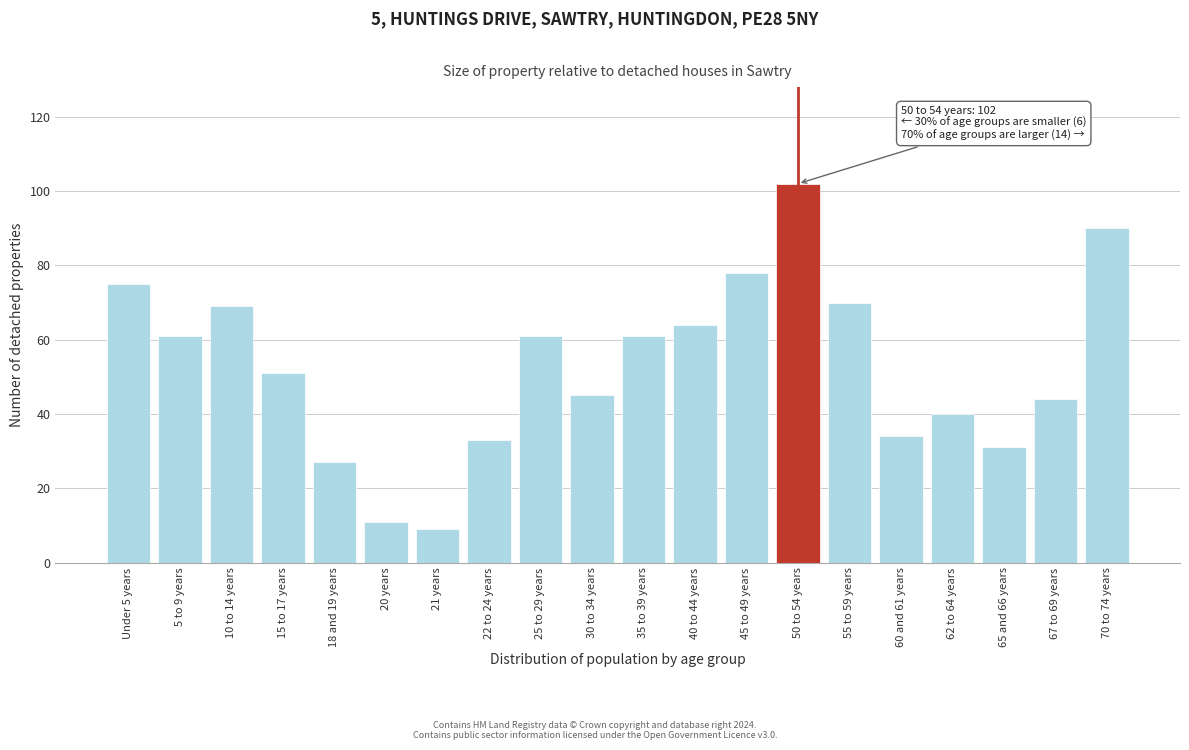

Reading left to right, extract all data points from this chart.

Under 5 years=75	5 to 9 years=61	10 to 14 years=69	15 to 17 years=51	18 and 19 years=27	20 years=11	21 years=9	22 to 24 years=33	25 to 29 years=61	30 to 34 years=45	35 to 39 years=61	40 to 44 years=64	45 to 49 years=78	50 to 54 years=102	55 to 59 years=70	60 and 61 years=34	62 to 64 years=40	65 and 66 years=31	67 to 69 years=44	70 to 74 years=90